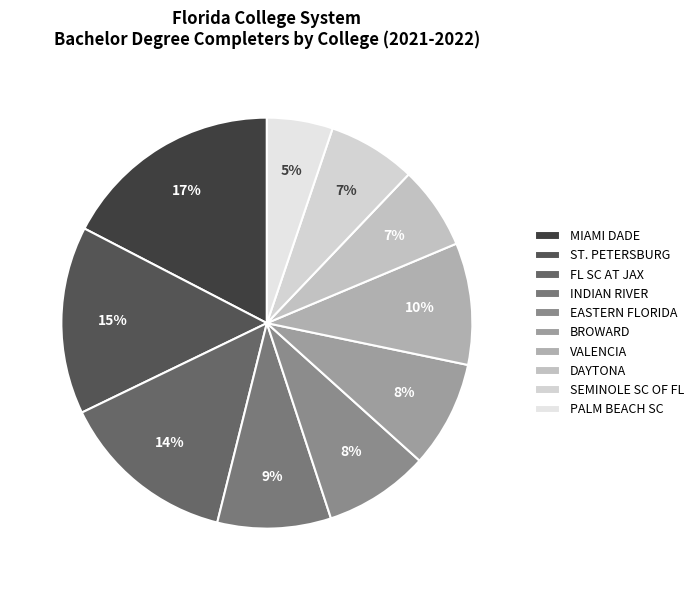

Rank the categories by value from lowest to highest.

PALM BEACH SC, DAYTONA, SEMINOLE SC OF FL, EASTERN FLORIDA, BROWARD, INDIAN RIVER, VALENCIA, FL SC AT JAX, ST. PETERSBURG, MIAMI DADE